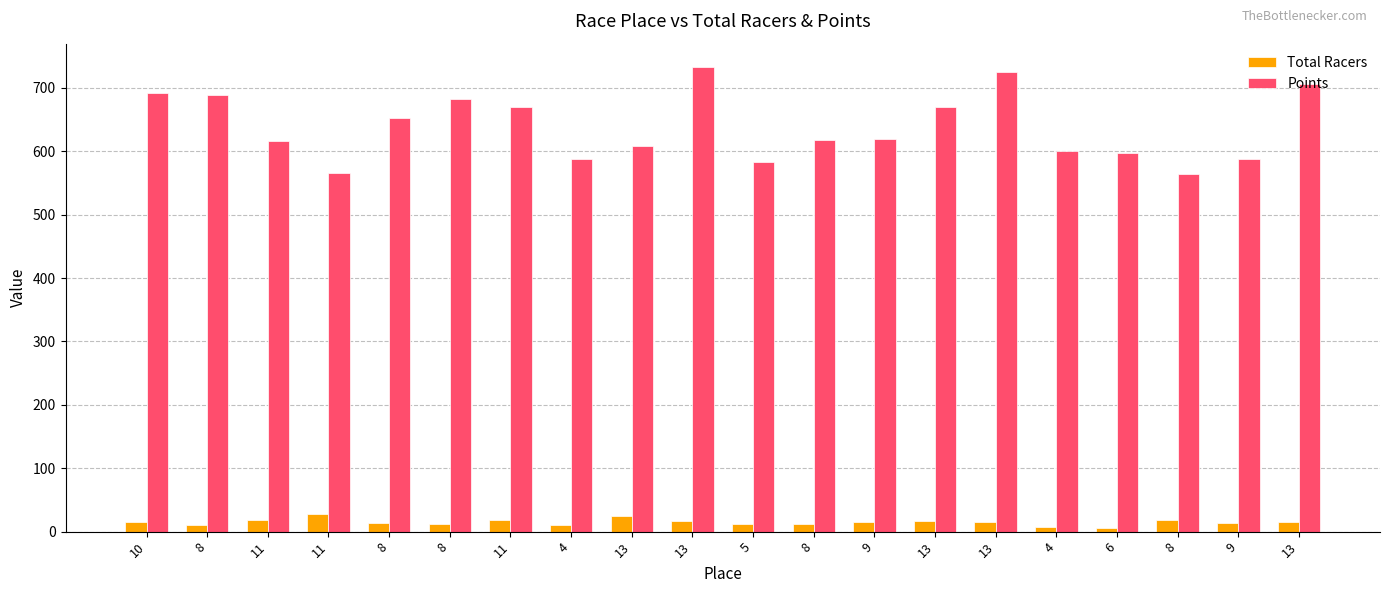

How many bars are there in each group?

2